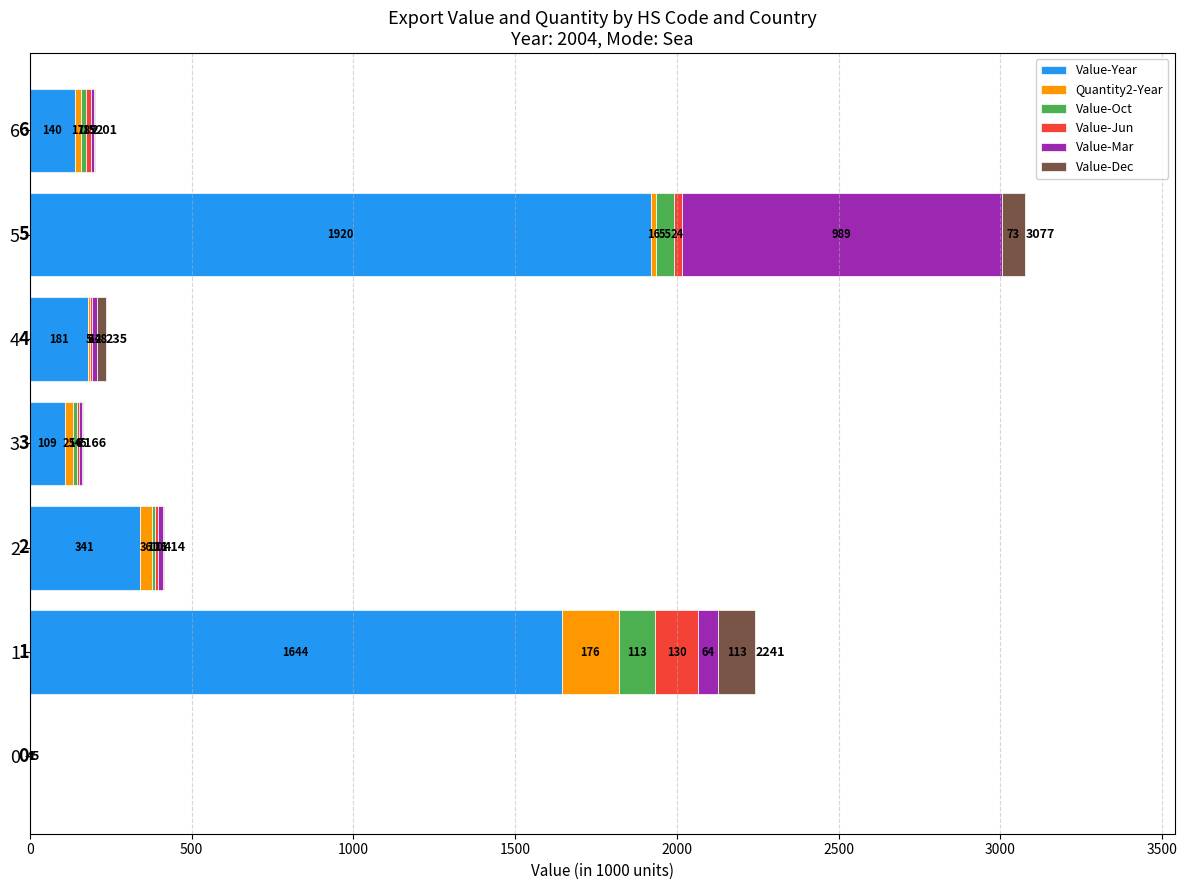

What are all the series names shown in the legend?

Value-Year, Quantity2-Year, Value-Oct, Value-Jun, Value-Mar, Value-Dec